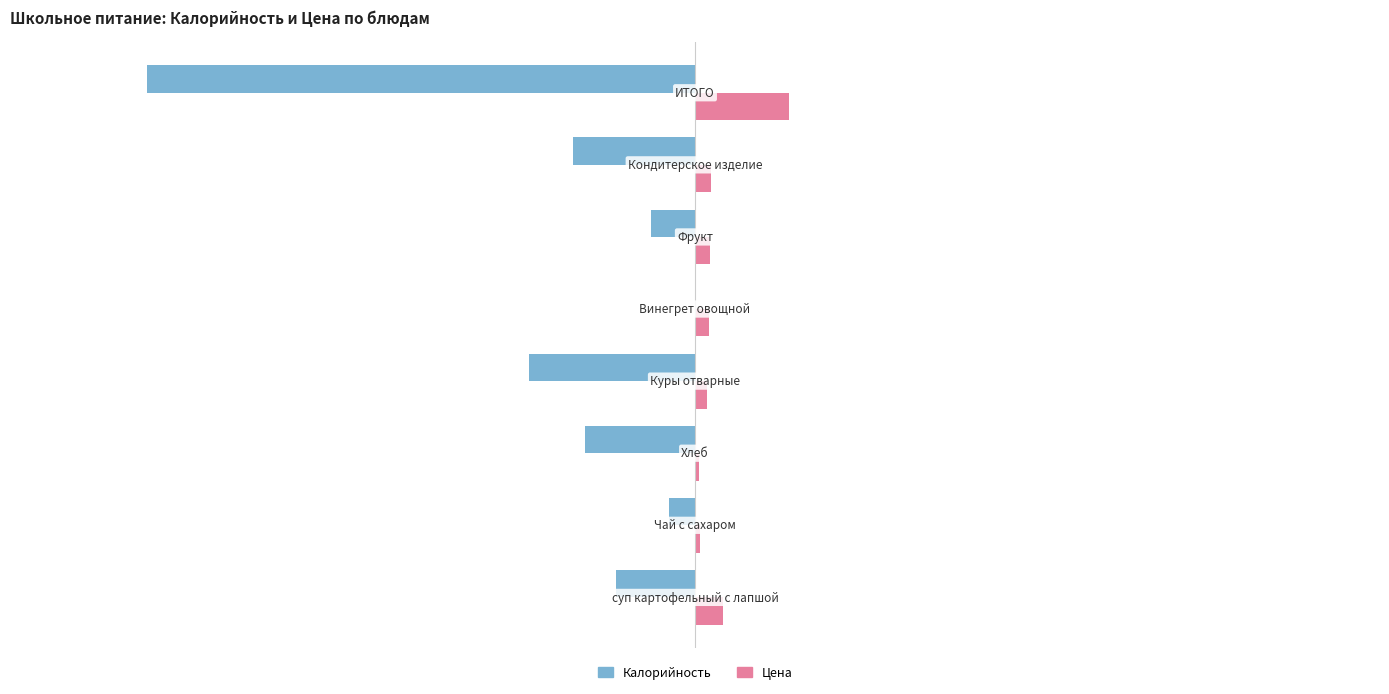

What are all the series names shown in the legend?

Калорийность, Цена